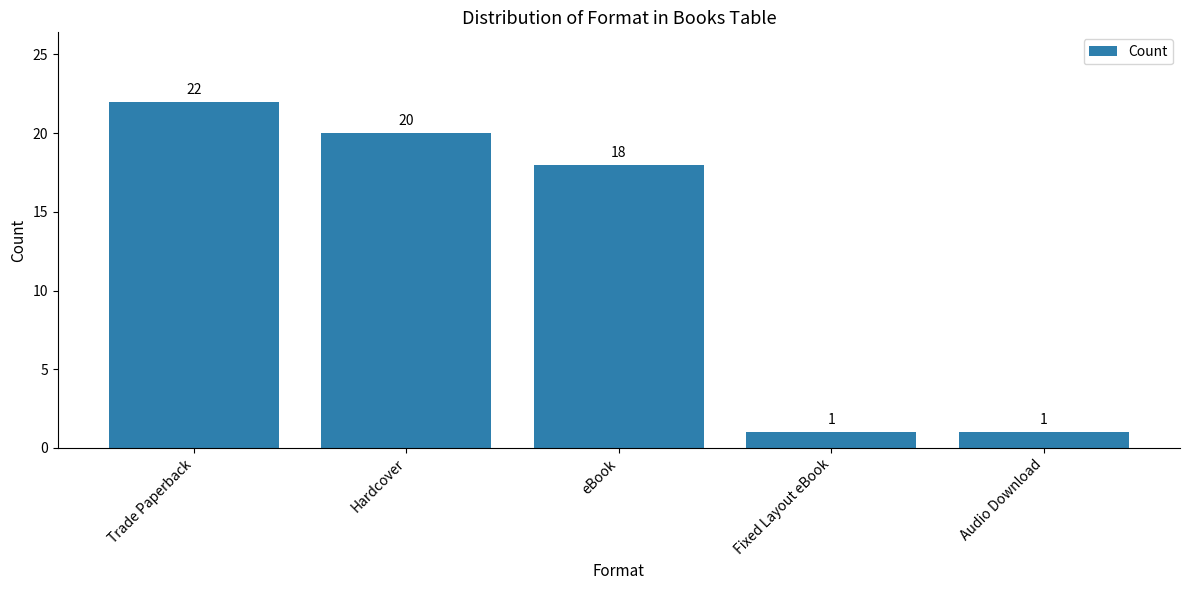

The value at Trade Paperback is 14. True or false?

False